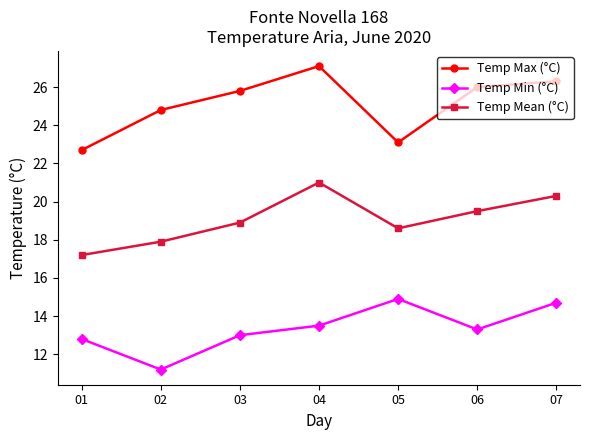

What is the highest value of the Temp Mean (°C) series?

21.0